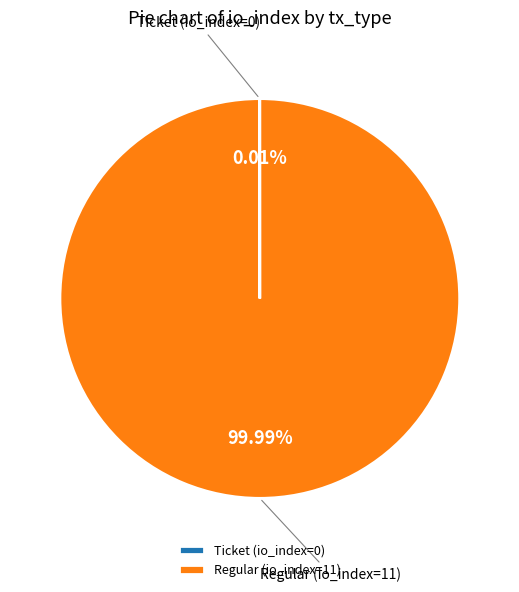

Which slice represents more than half of the pie?

Regular (io_index=11)